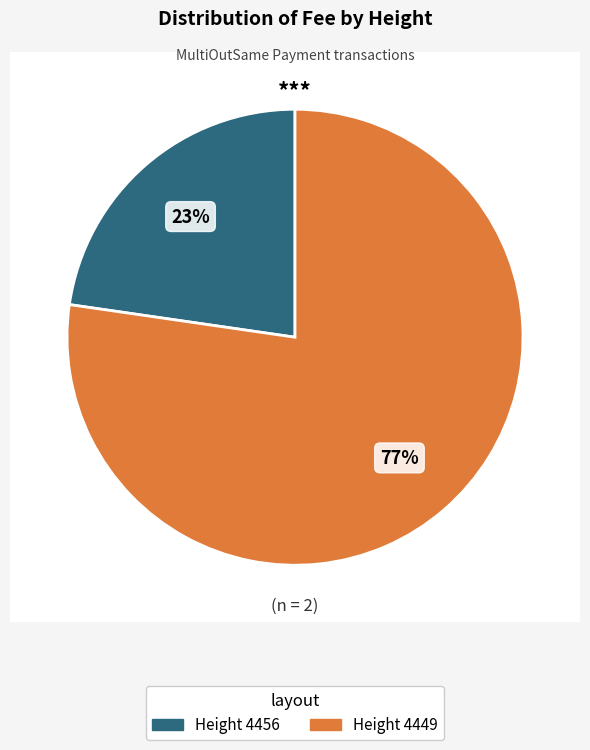

Rank the categories by value from highest to lowest.

4449, 4456